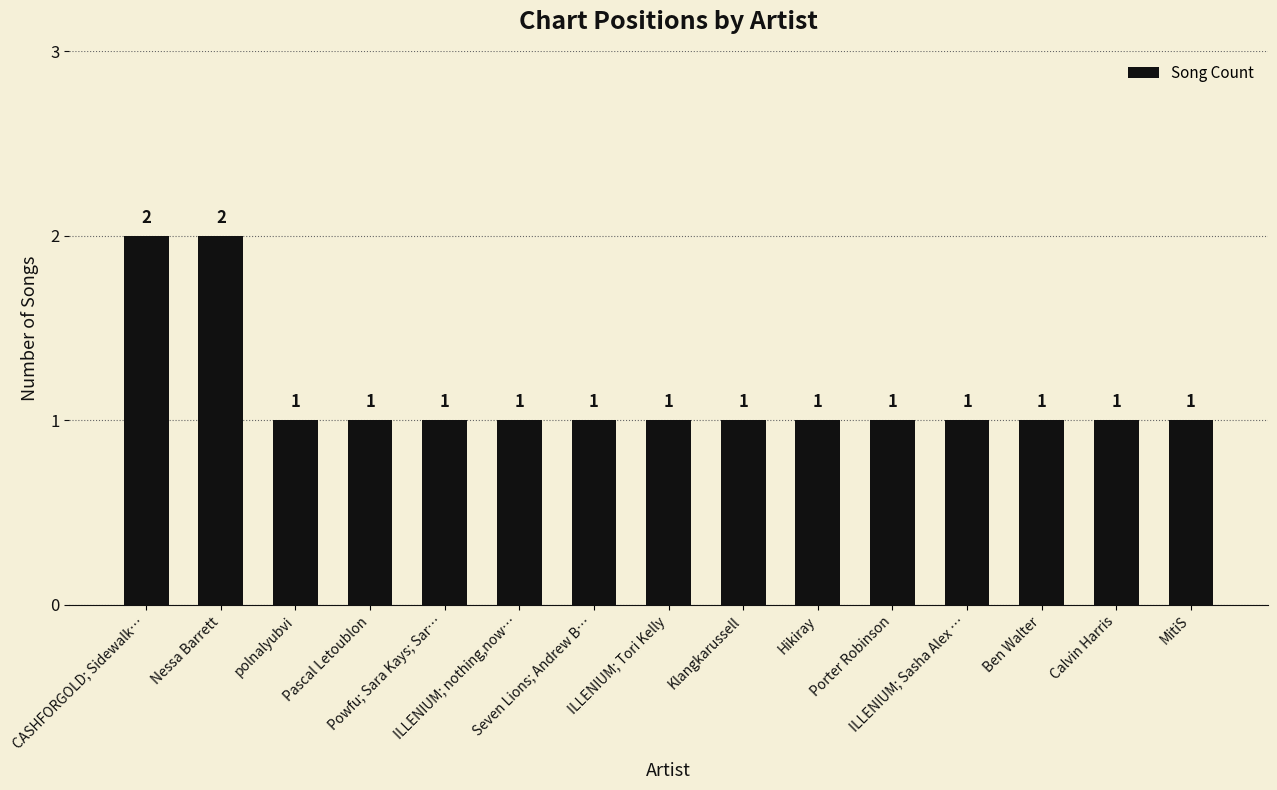

The chart shows a value of 2 at ILLENIUM; Tori Kelly. True or false?

False